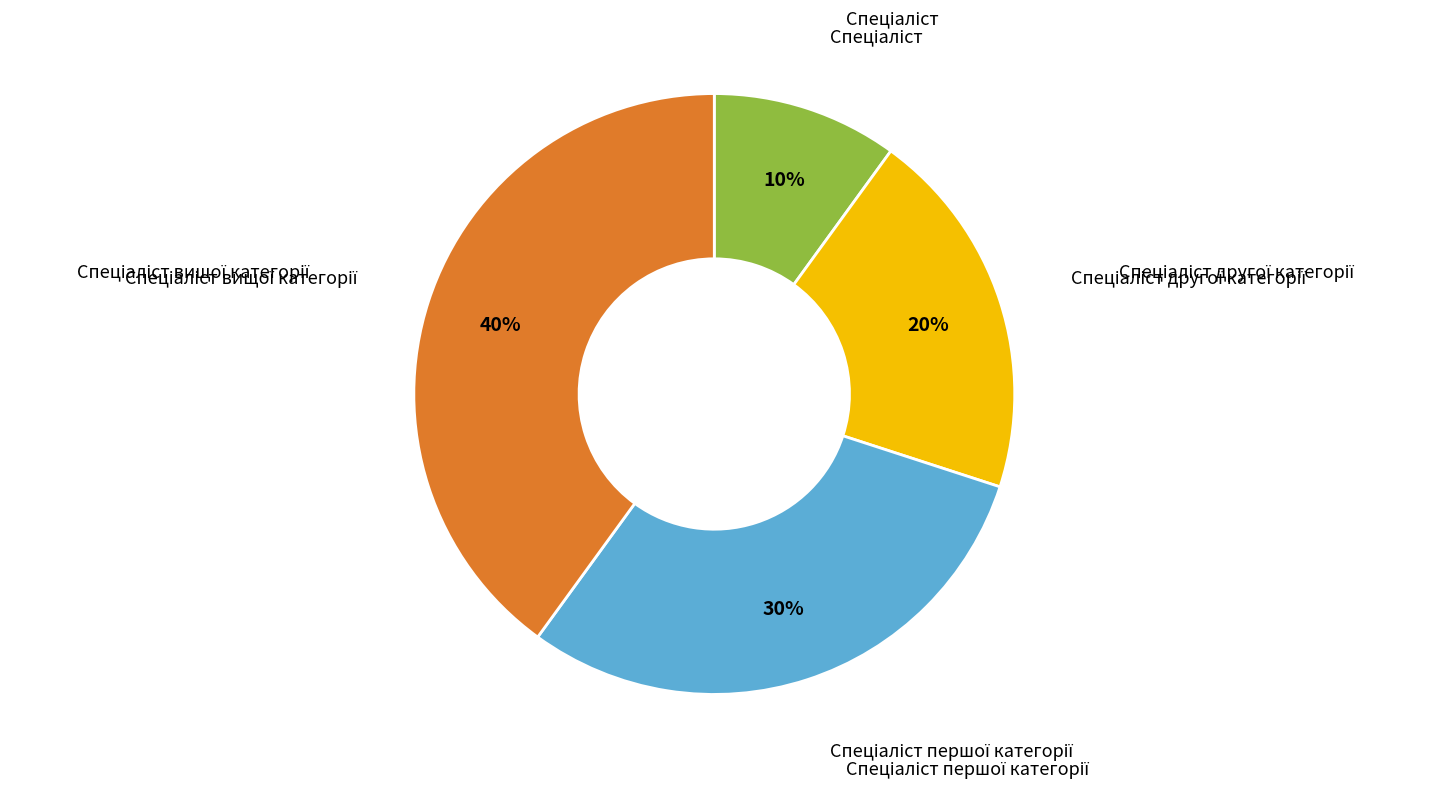

Does any single category account for the majority?

No